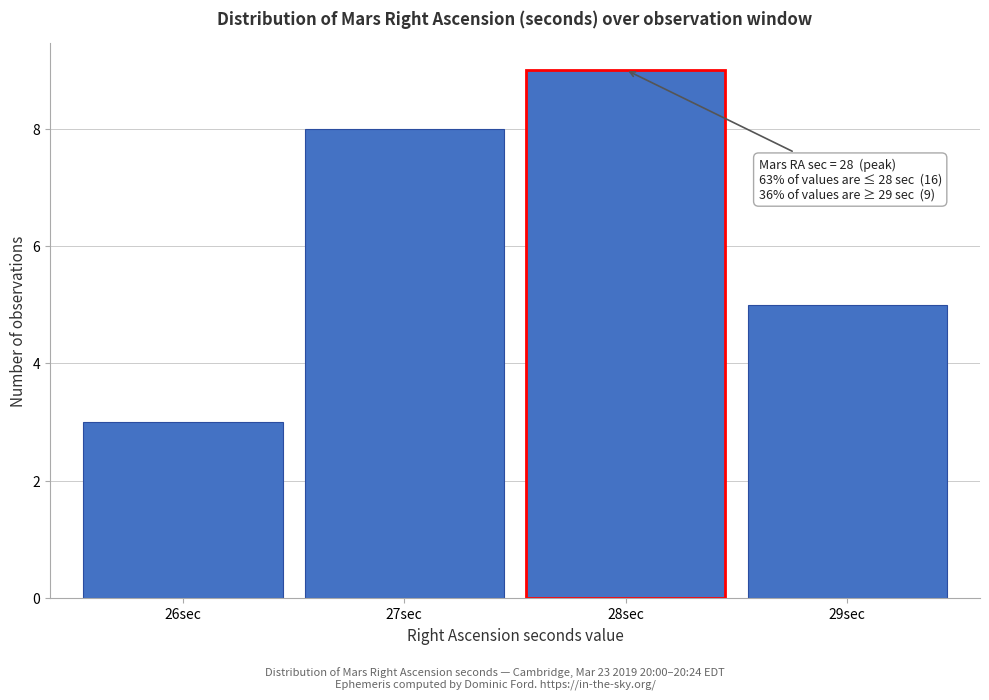

Which range on the x-axis has the tallest bar?

27.5 to 28.5